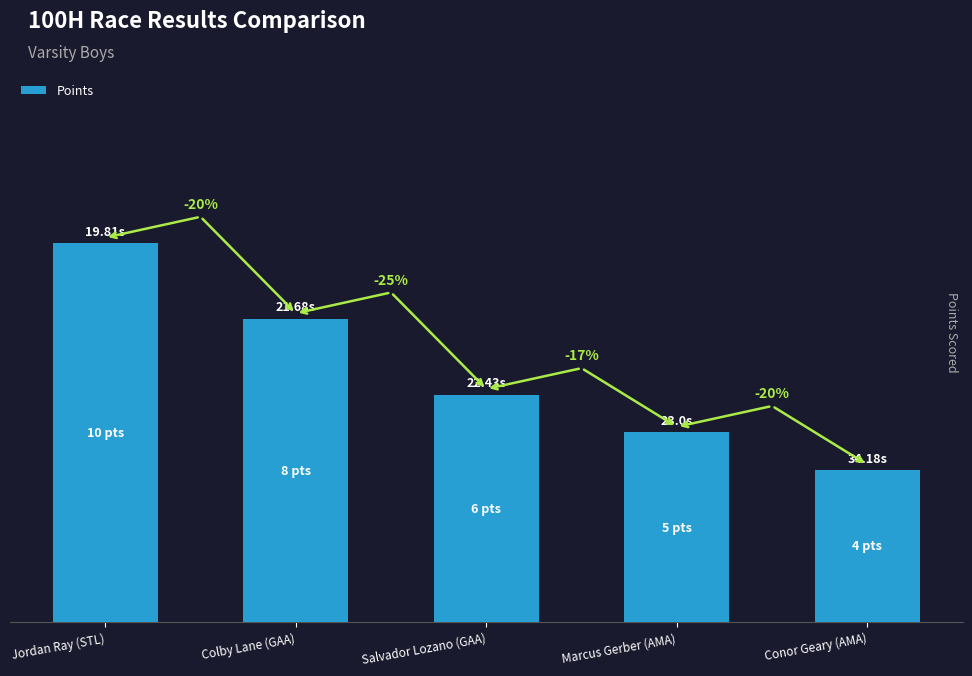

What is the average value?

7